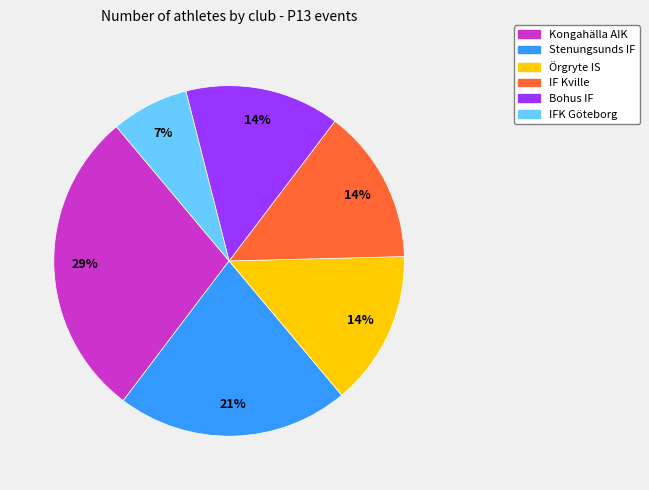

Which category has the smallest portion of the pie?

IFK Göteborg